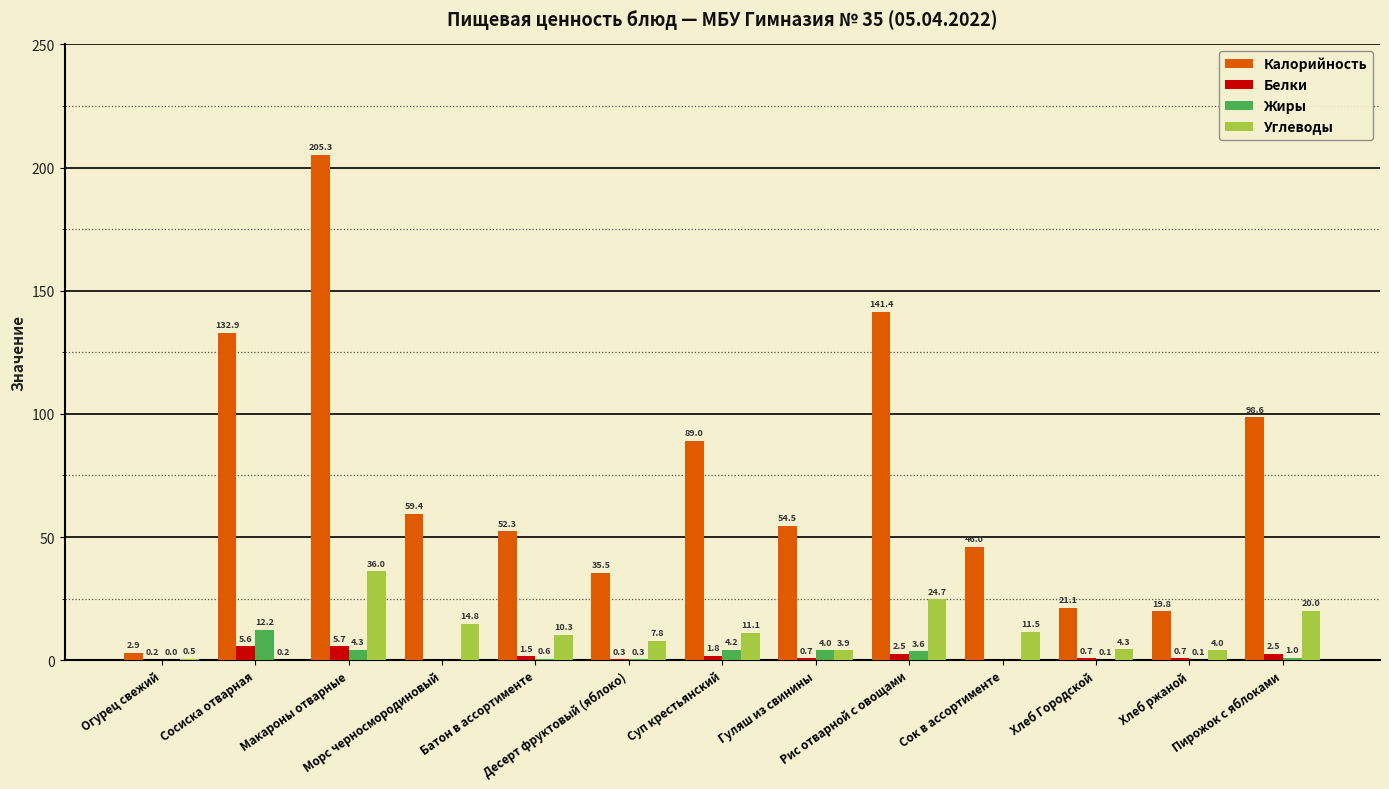

At which category does the chart reach its peak across all series?

Макароны отварные